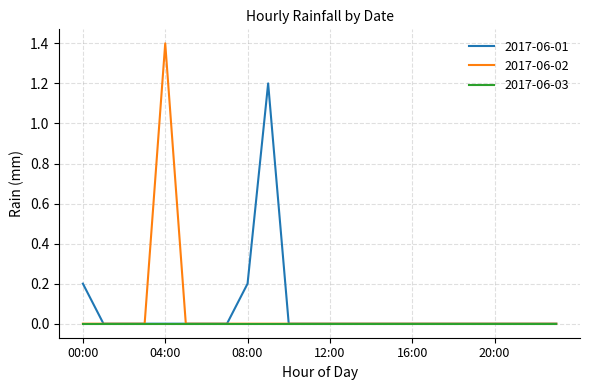

Rank the series by their maximum value, from lowest to highest.

2017-06-03, 2017-06-01, 2017-06-02